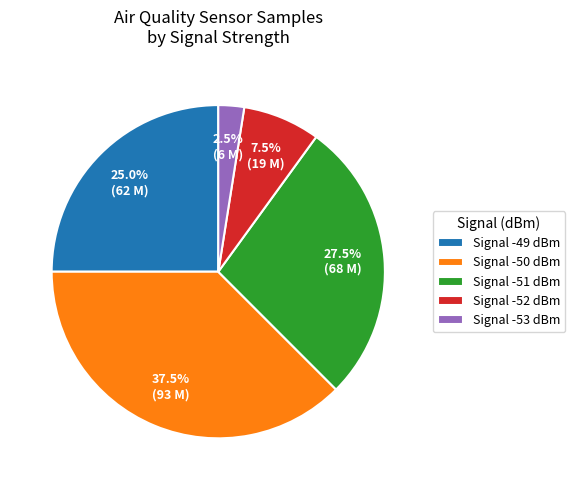

Between Signal -50 dBm and Signal -49 dBm, which is larger?

Signal -50 dBm